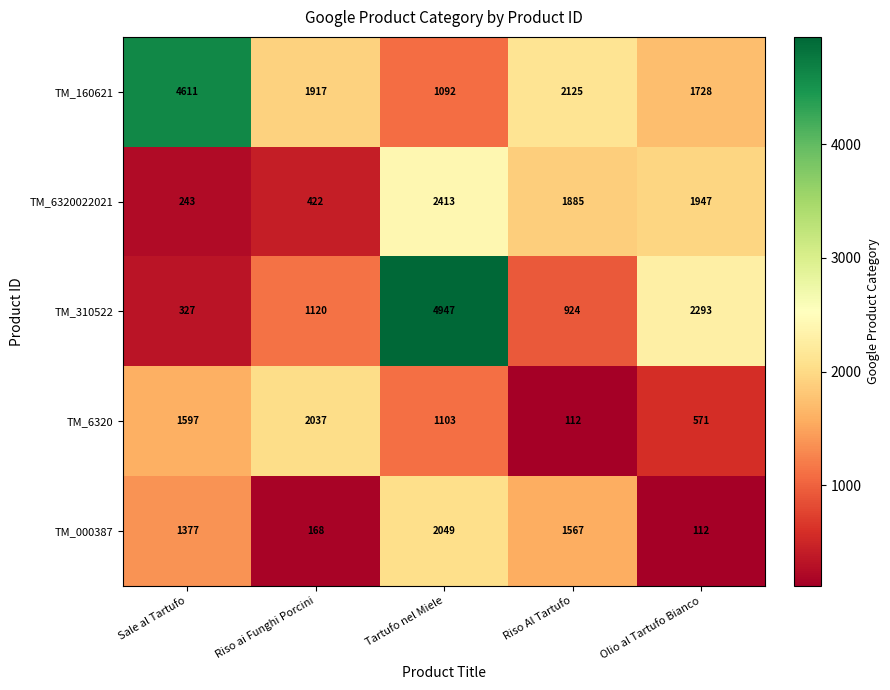

The value of TM_6320 at Riso Al Tartufo is 147. True or false?

False